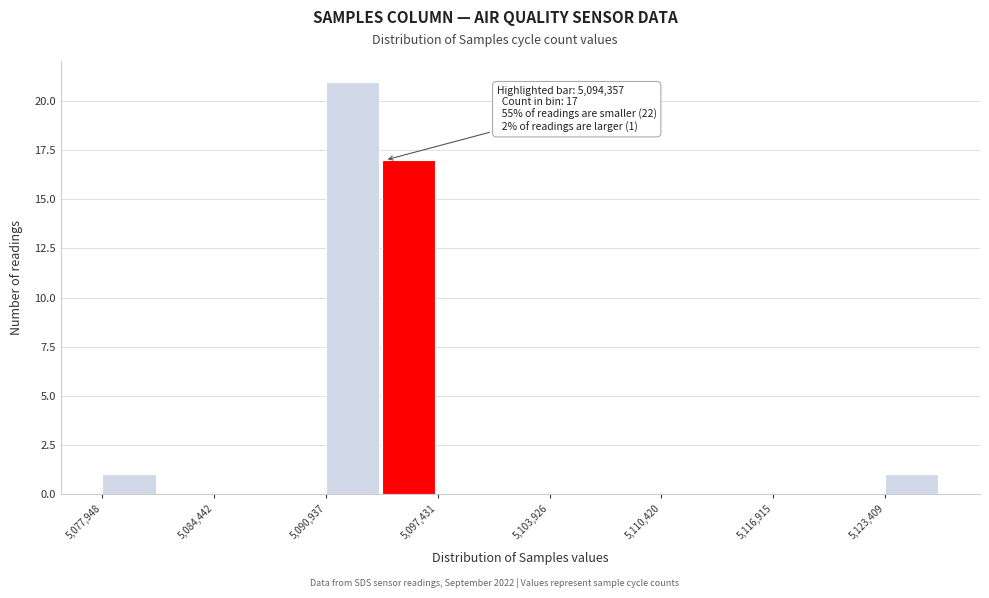

Read against the x-axis, roughly where is the centre of the tallest bar?

5092000